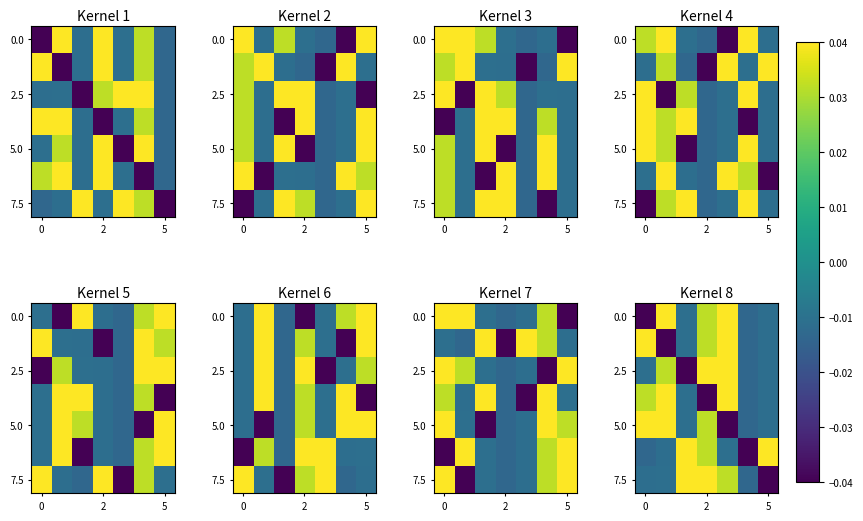

At which category is the sum across all series the highest?

2